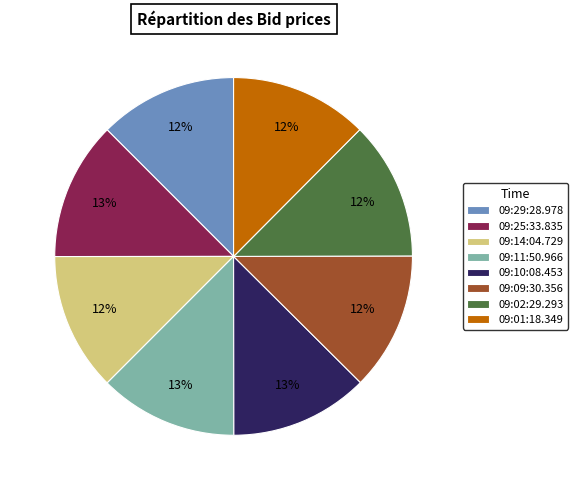

Combined, do 09:10:08.453 and 09:02:29.293 account for over 50%?

No